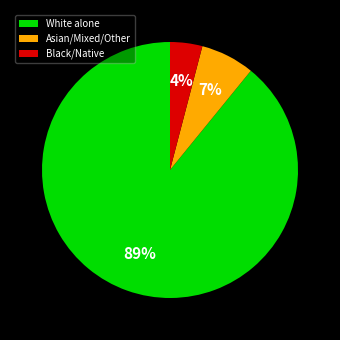

What percentage is the Black/Native slice, to the nearest percent?

4%